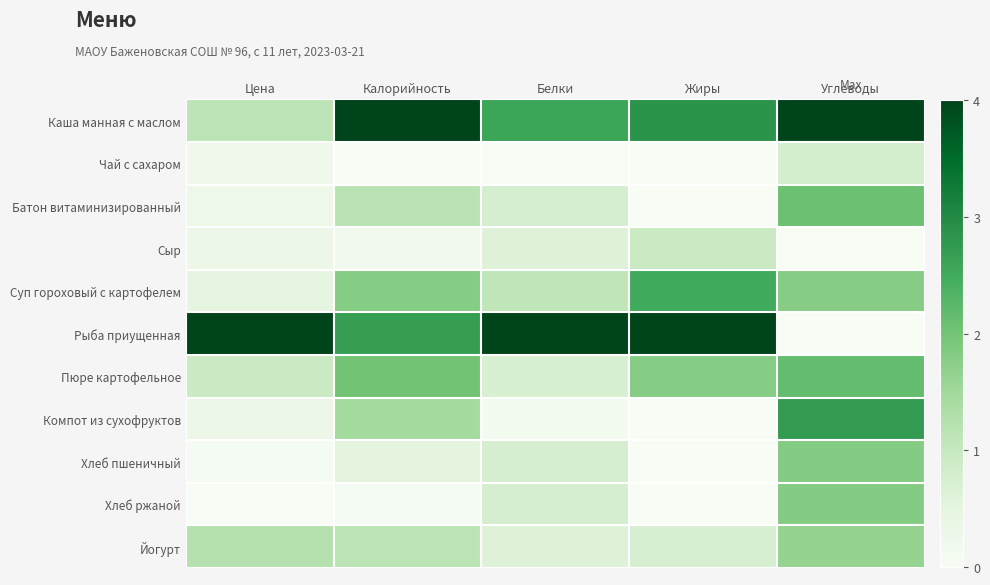

Which series has the largest total across all categories?

Рыба приущенная